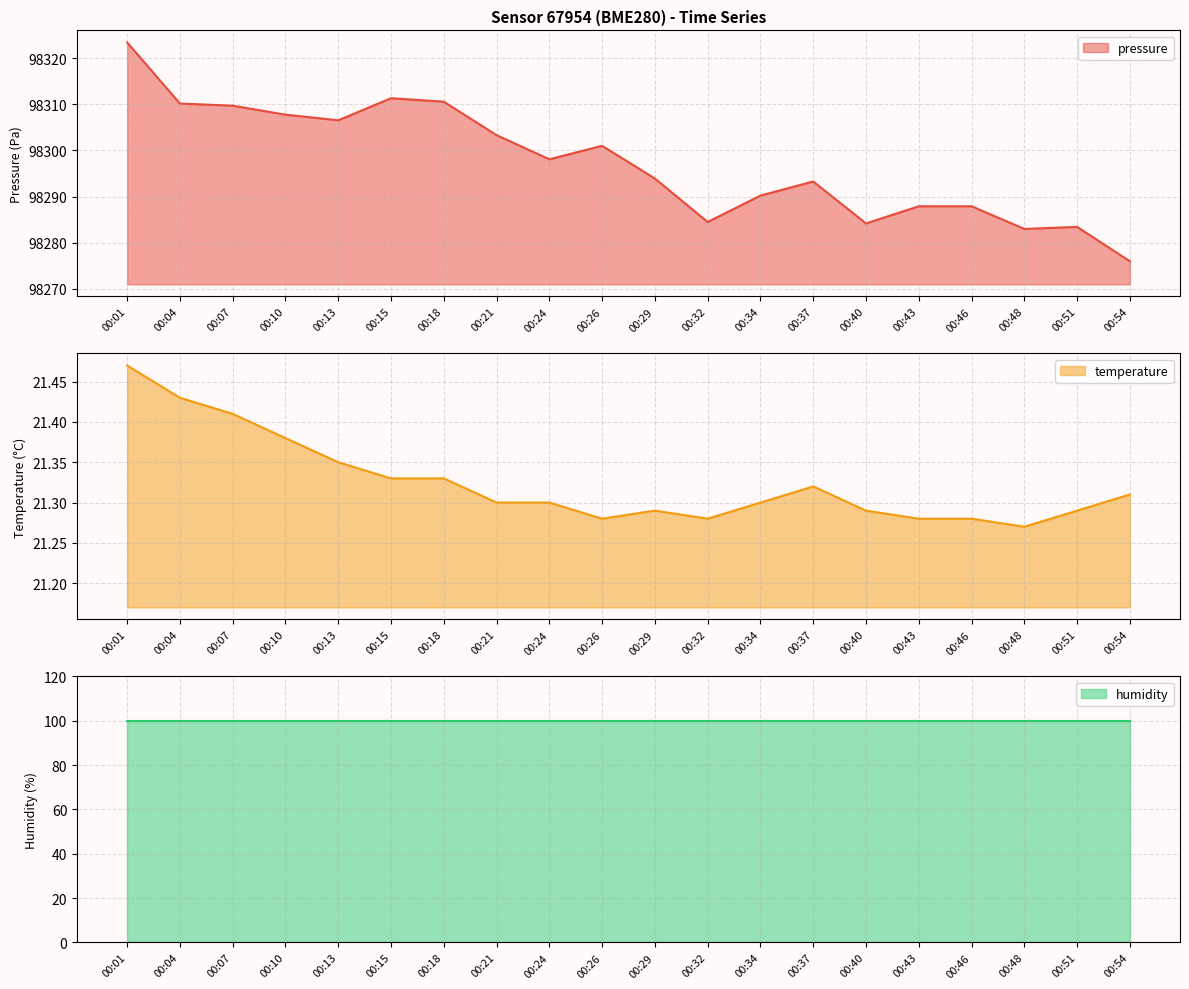

How many data points in pressure are less than 98298?

10